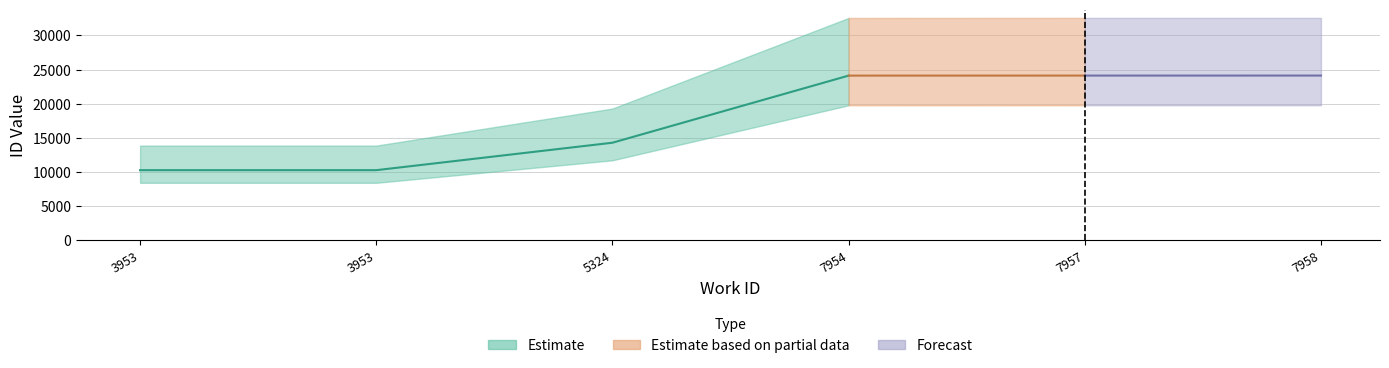

Which has a higher value, 7958 or 7957?

7958